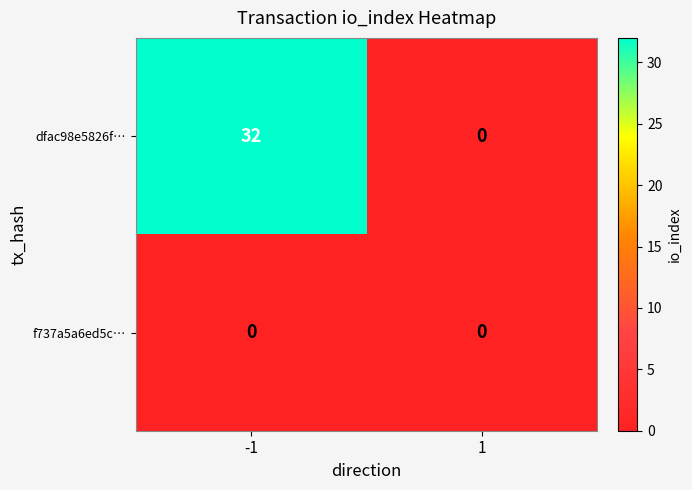

Which series has the largest total across all categories?

dfac98e5826f…